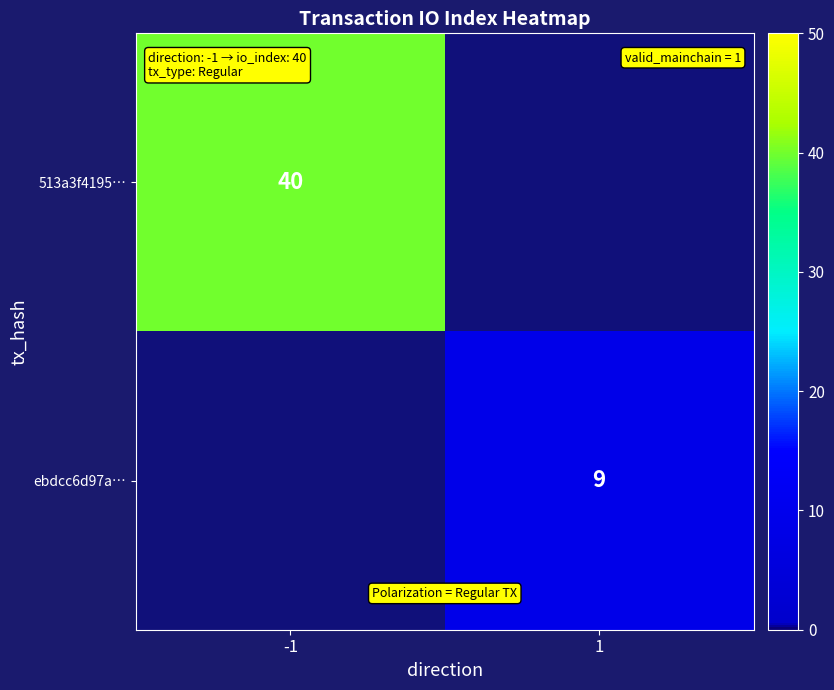

Is the value of 513a3f4195… at -1 greater than the value of ebdcc6d97a… at 1?

Yes